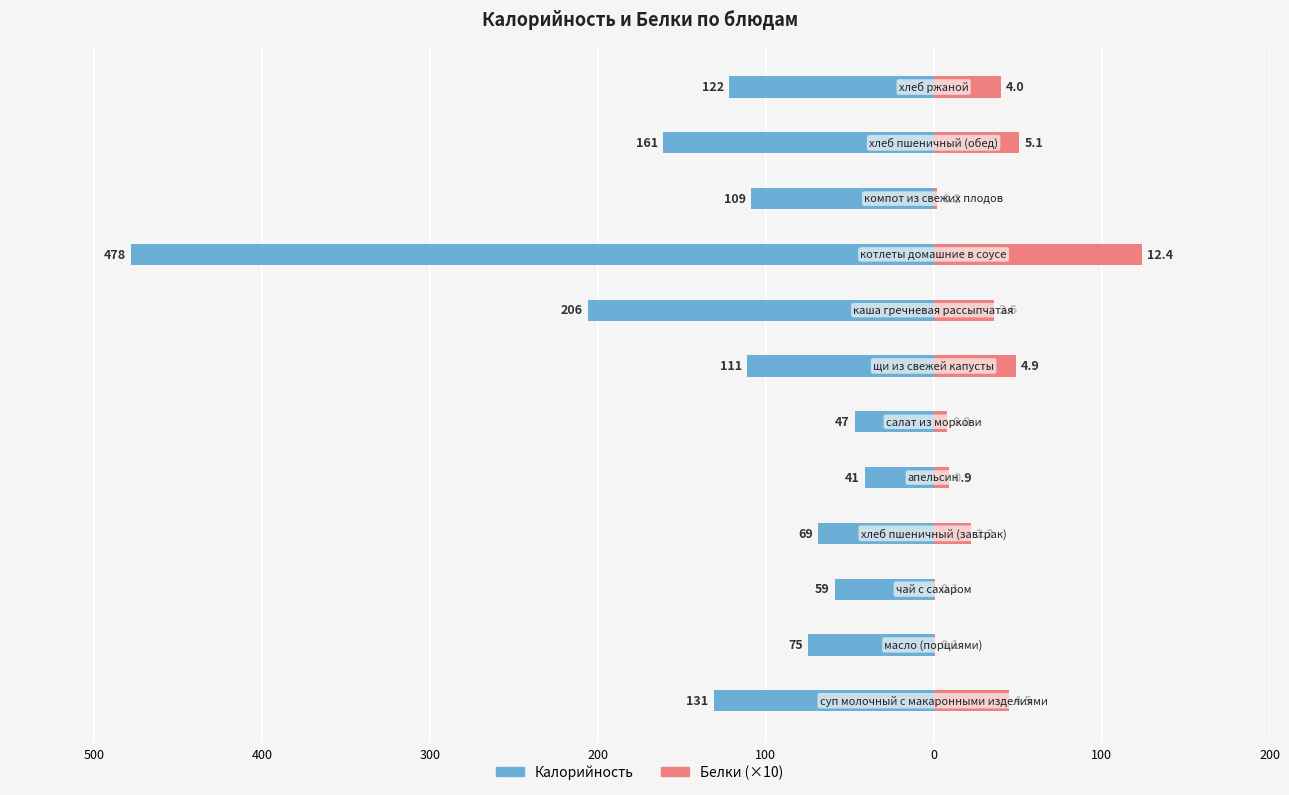

Which series has the widest spread of values?

Калорийность